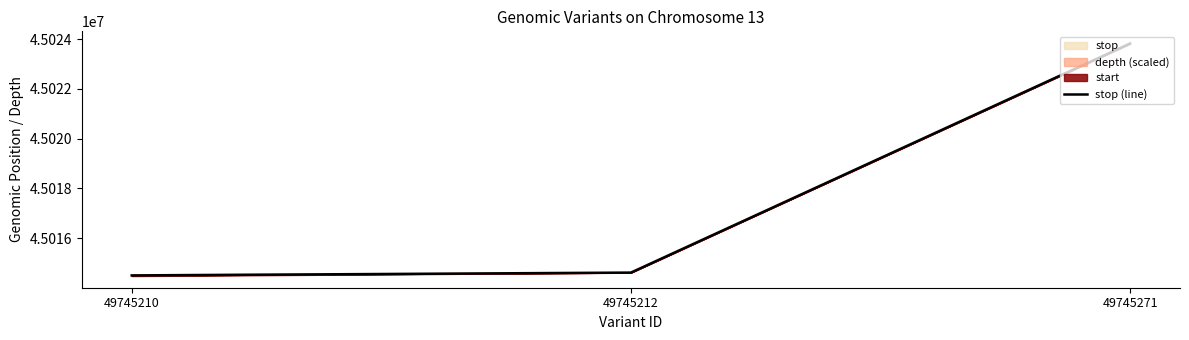

What is the average value?

45017646